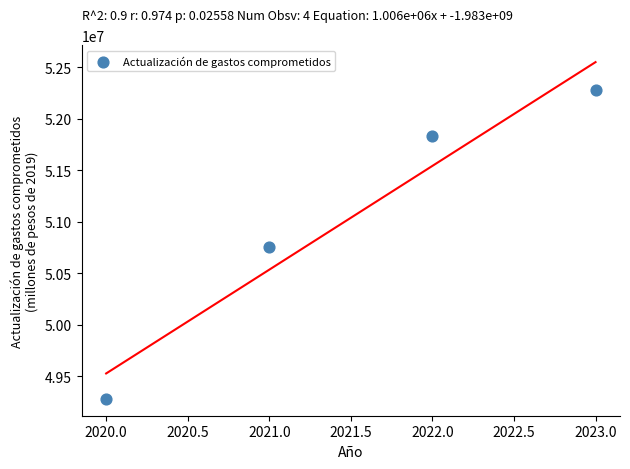

What is the average Y value?

51037920.9